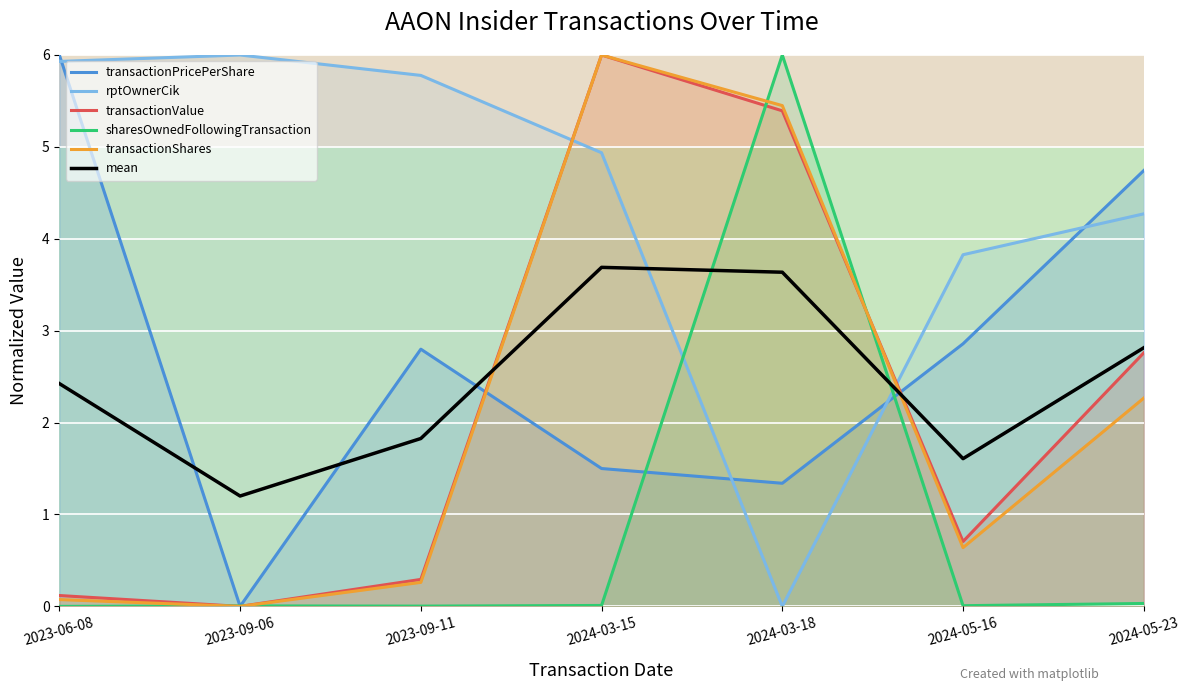

Reading left to right, what are all the values shown in this chart?

transactionPricePerShare: 2023-06-08=6.0	2023-09-06=0.0	2023-09-11=2.8	2024-03-15=1.5	2024-03-18=1.3	2024-05-16=2.9	2024-05-23=4.7
rptOwnerCik: 2023-06-08=5.9	2023-09-06=6.0	2023-09-11=5.8	2024-03-15=4.9	2024-03-18=0.0	2024-05-16=3.8	2024-05-23=4.3
transactionValue: 2023-06-08=0.1	2023-09-06=0.0	2023-09-11=0.3	2024-03-15=6.0	2024-03-18=5.4	2024-05-16=0.7	2024-05-23=2.8
sharesOwnedFollowingTransaction: 2023-06-08=0.0	2023-09-06=0.0	2023-09-11=0.0	2024-03-15=0.0	2024-03-18=6.0	2024-05-16=0.0	2024-05-23=0.0
transactionShares: 2023-06-08=0.1	2023-09-06=0.0	2023-09-11=0.3	2024-03-15=6.0	2024-03-18=5.4	2024-05-16=0.6	2024-05-23=2.3
mean: 2023-06-08=2.4	2023-09-06=1.2	2023-09-11=1.8	2024-03-15=3.7	2024-03-18=3.6	2024-05-16=1.6	2024-05-23=2.8